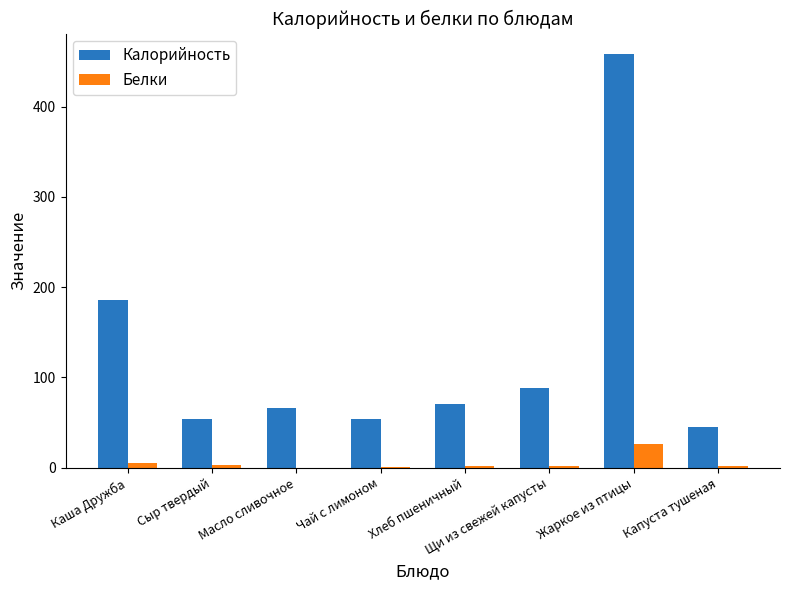

What value does the Белки series have at Масло сливочное?

0.1